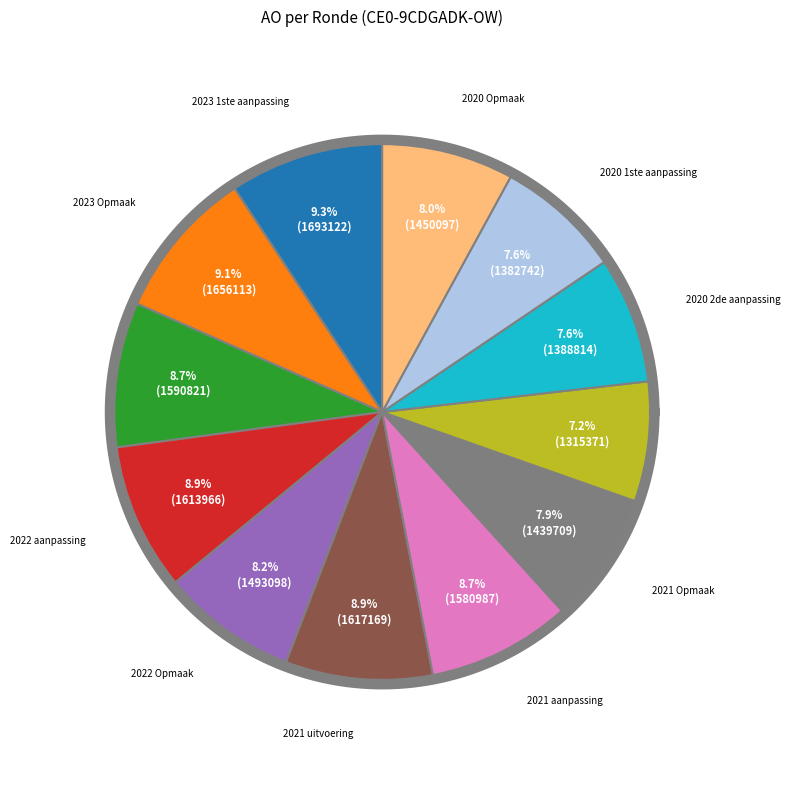

Does 2020 2de aanpassing represent more than half of the total?

No